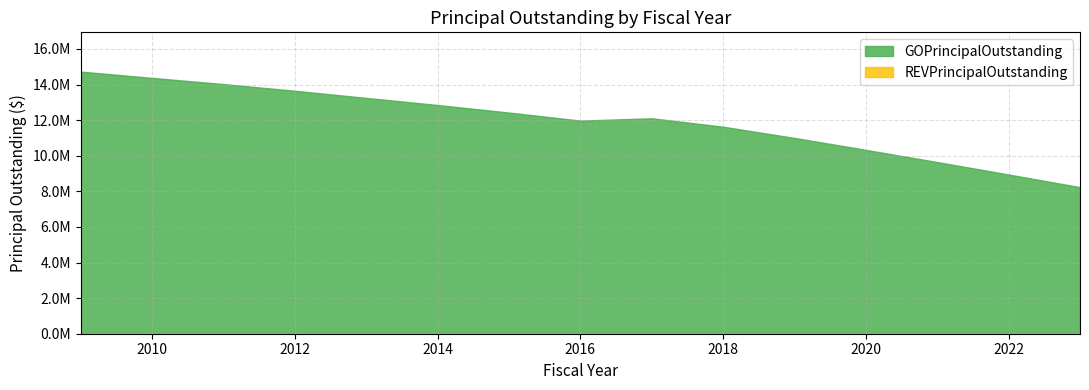

Does the chart display data point markers on the line(s)?

No